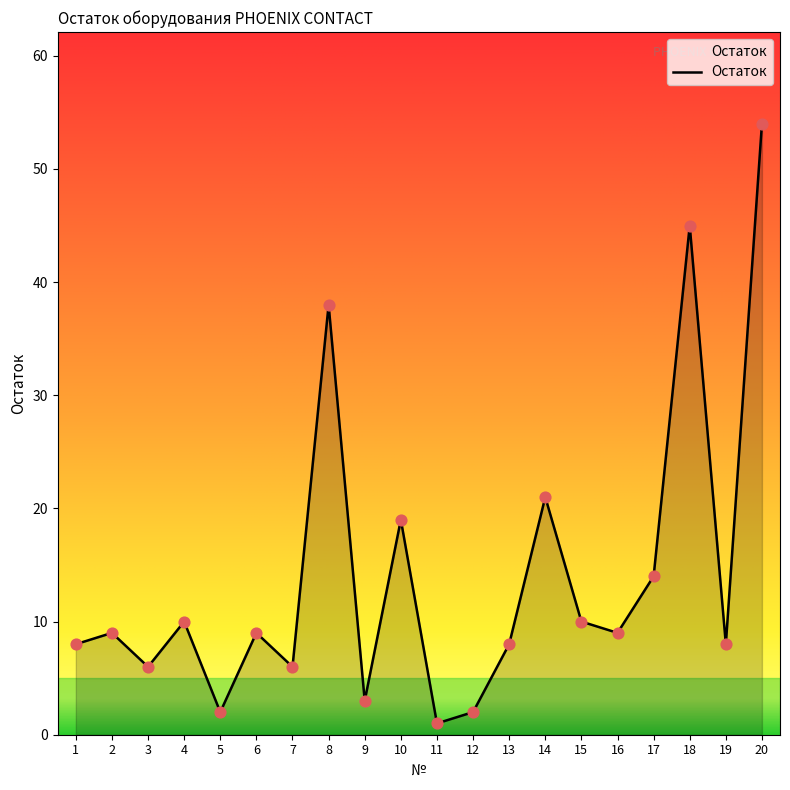

Approximately how many times larger is the value at 17 compared to 18?

0.3